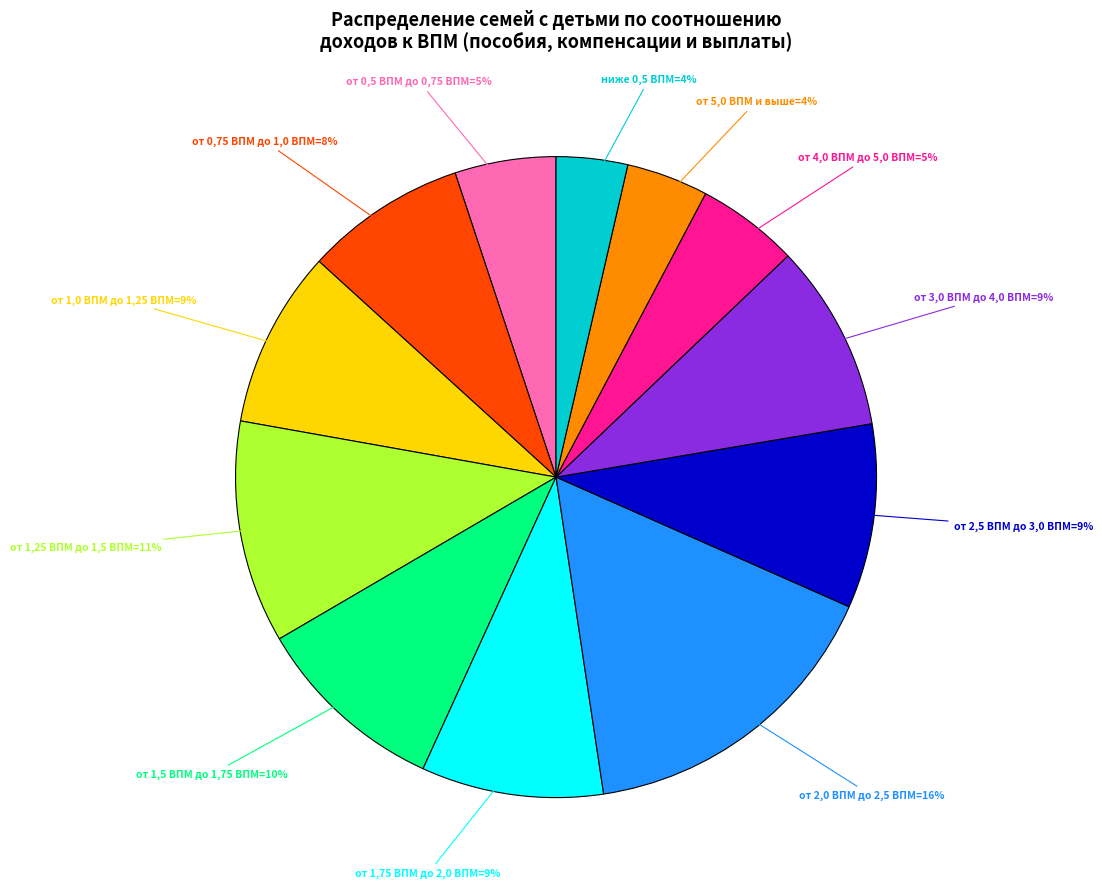

To the nearest percent, what is the difference between the largest and smallest slice percentages?

12%